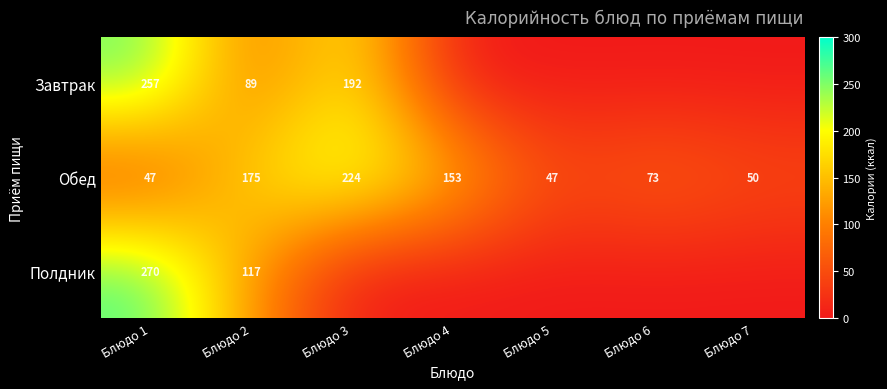

Rank the series at Блюдо 2 from lowest to highest value.

Завтрак, Полдник, Обед